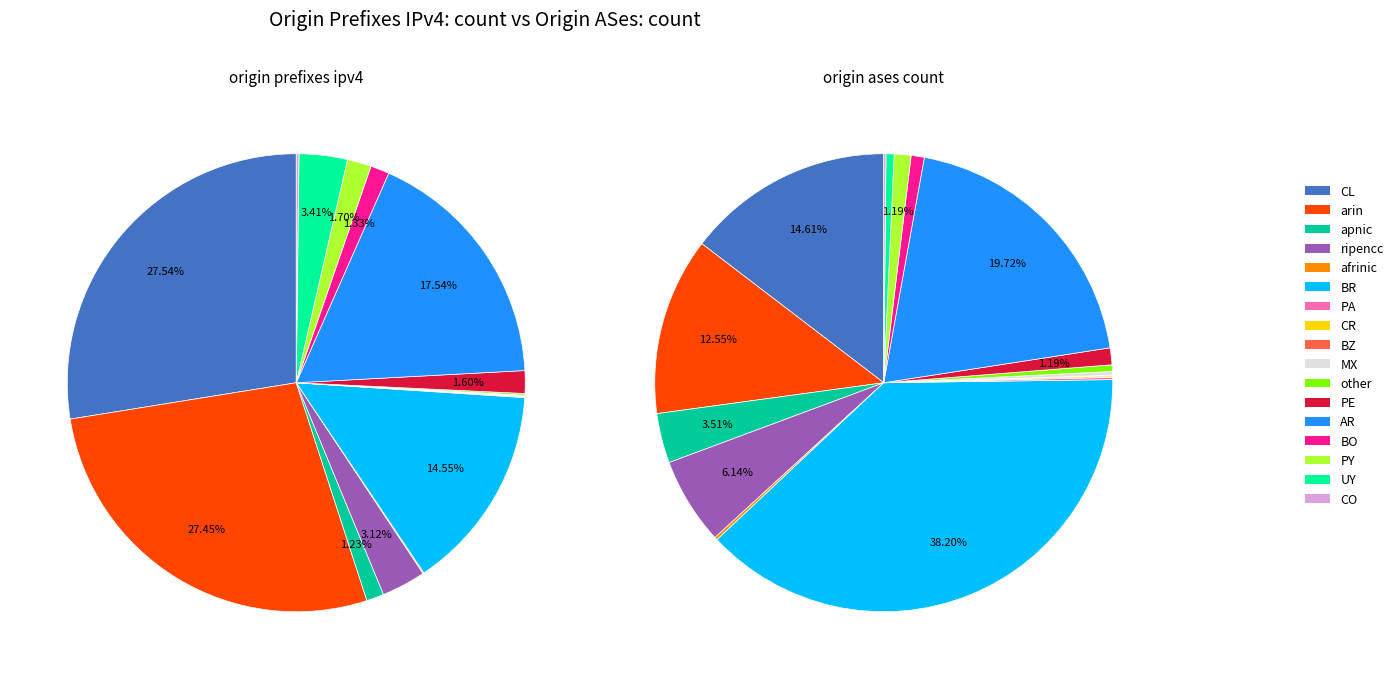

What is the ratio of the value at PA to the value at MX?

1.3